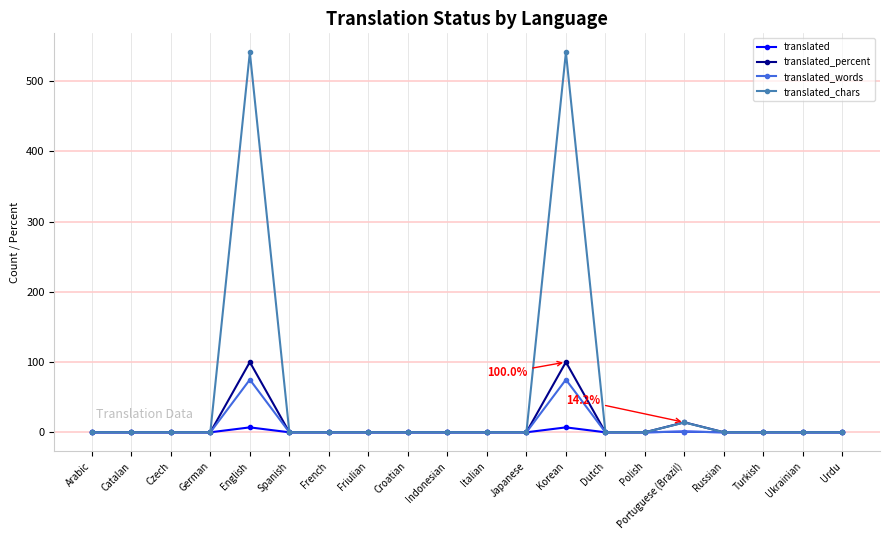

What position from the left is Indonesian?

10